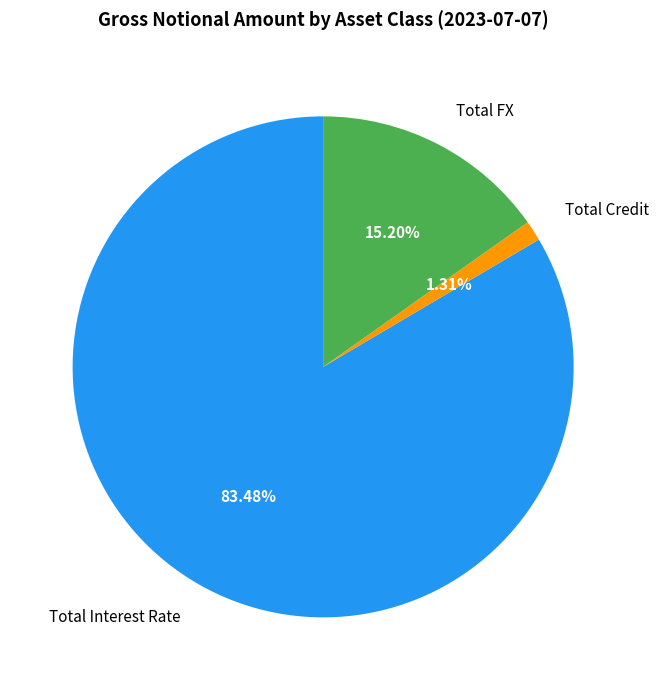

Which category has the smallest portion of the pie?

Total Credit